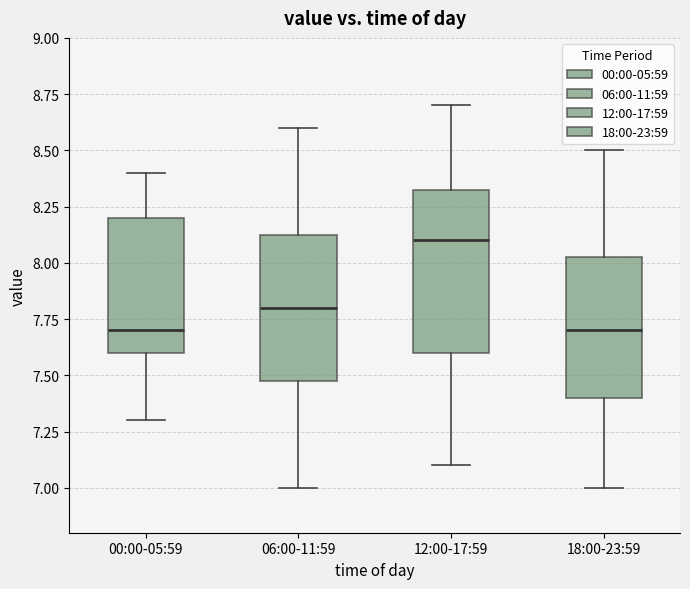

Reading left to right, read every box against the y-axis: the position of its median line, the range the box covers, and the ends of its whiskers. The values are not printed on the chart, so give them approximately, as read against the axis.

00:00-05:59: median 7.70, box 7.60 to 8.20, whiskers 7.30 to 8.40
06:00-11:59: median 7.80, box 7.50 to 8.15, whiskers 7.00 to 8.60
12:00-17:59: median 8.10, box 7.60 to 8.35, whiskers 7.10 to 8.70
18:00-23:59: median 7.70, box 7.40 to 8.05, whiskers 7.00 to 8.50